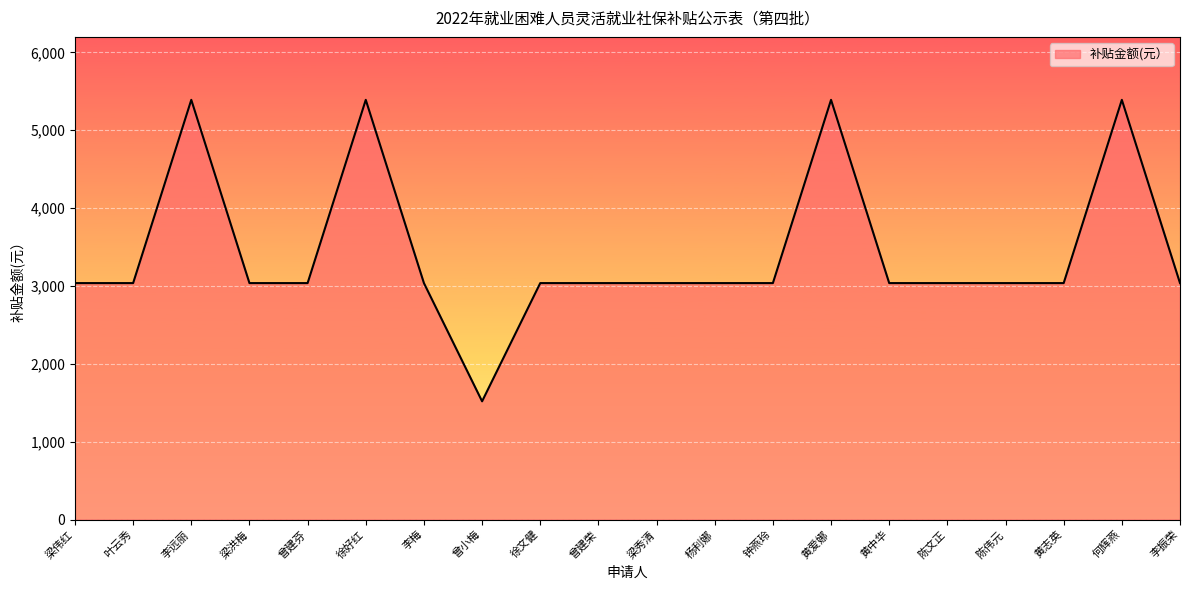

What is the ratio of the value at 徐好红 to the value at 李远丽?

1.0